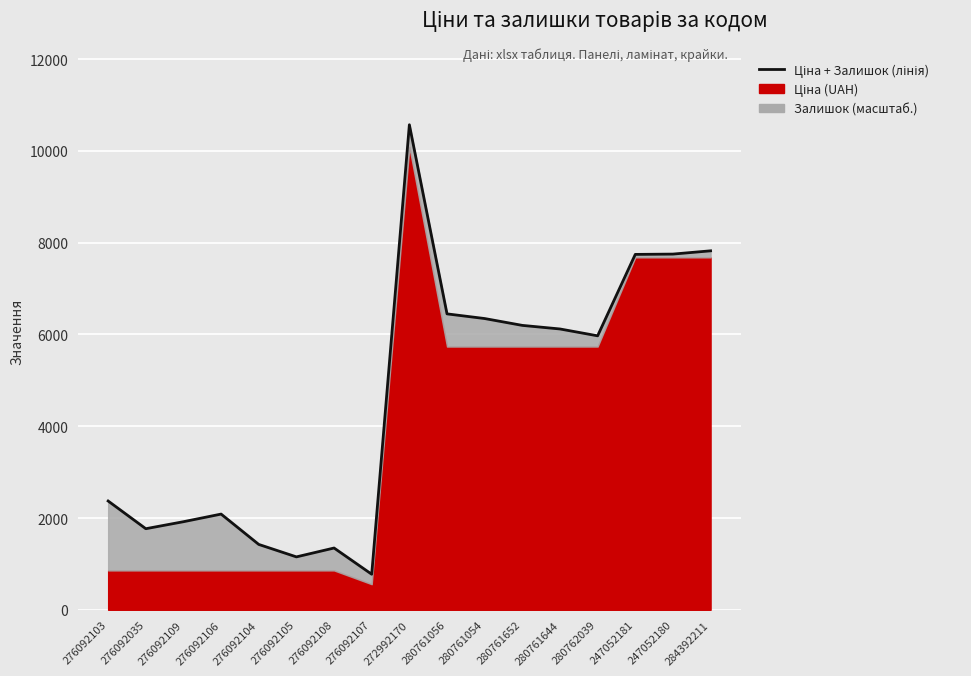

At which category does the data reach its first local valley?

276092035